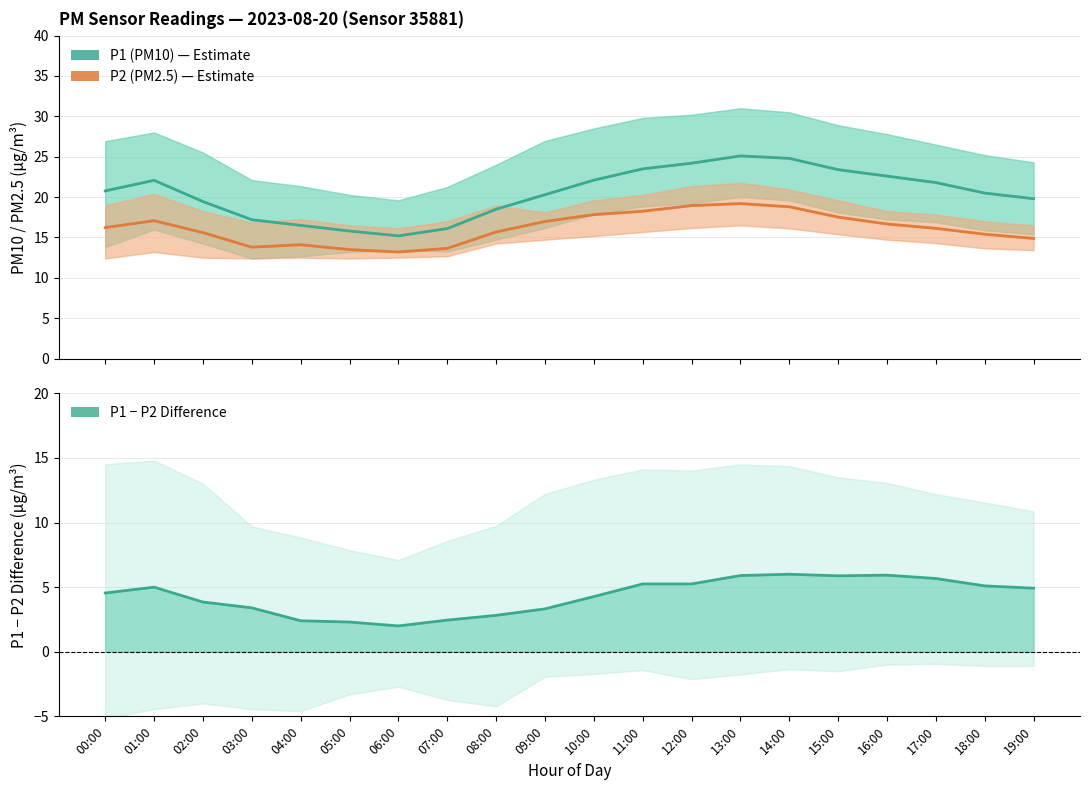

How many data points in P1 − P2 (Difference) are less than 4?

8